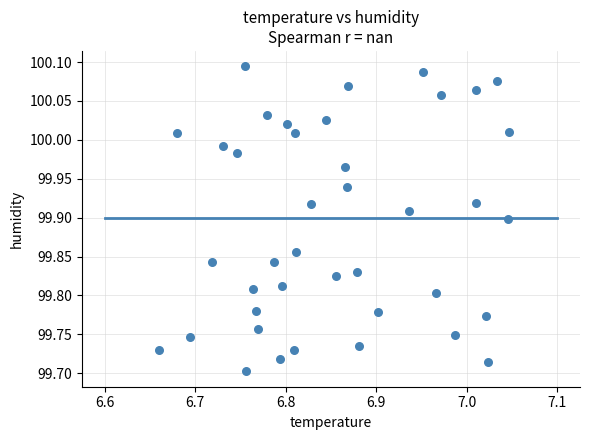

What is the range of Y values (max minus min)?

0.4